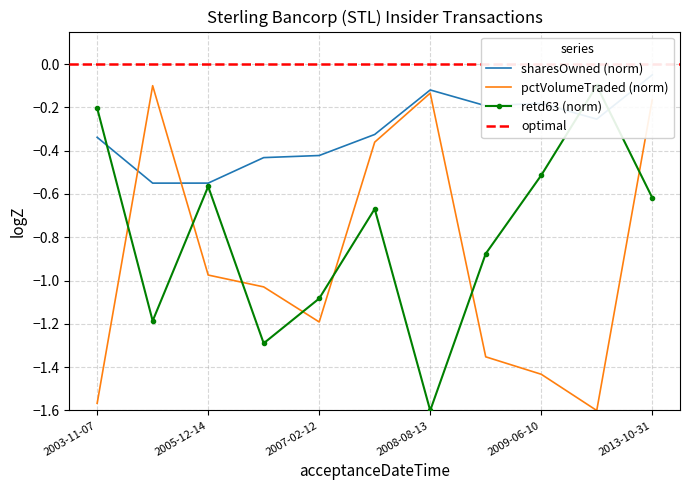

Is it true that sharesOwnedFollowingTransaction equals -0.1 at 2003-11-07?

False